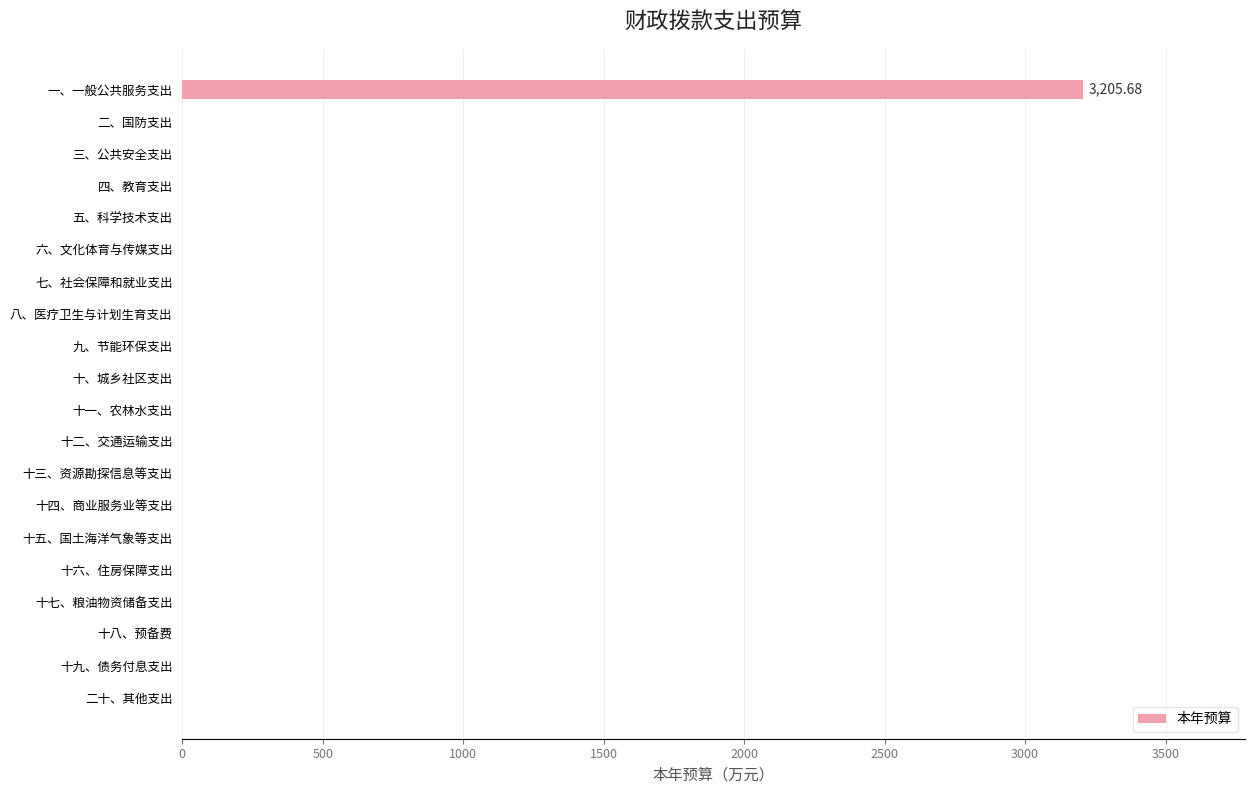

At which category does the chart reach its peak across all series?

一、一般公共服务支出